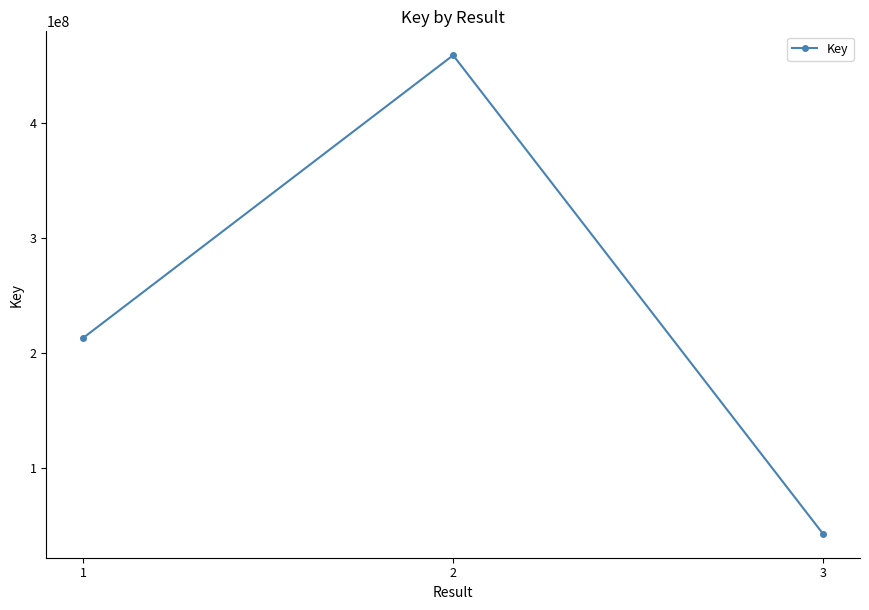

Which label corresponds to the smallest value in the chart?

3